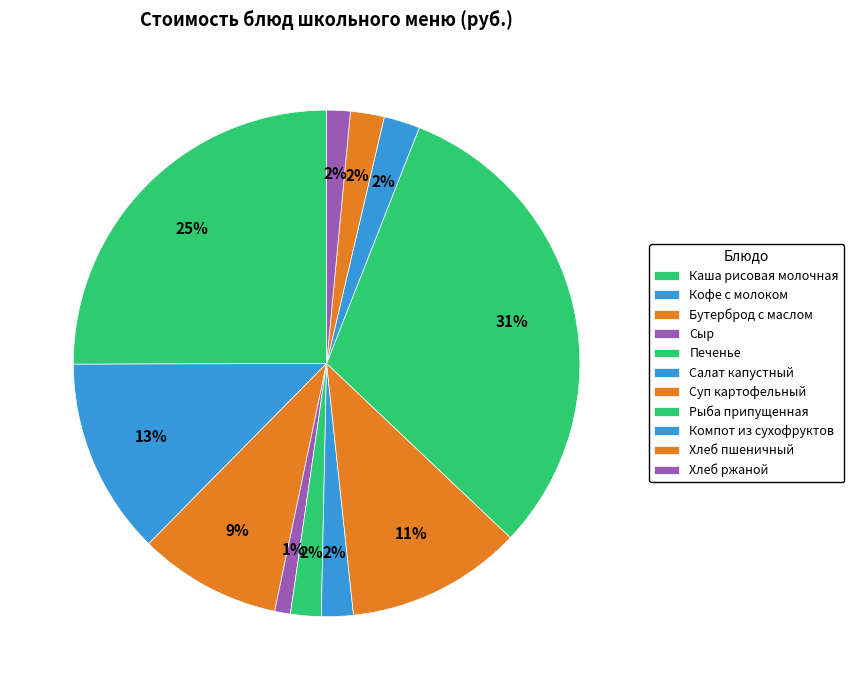

How many segments does this pie chart have?

11